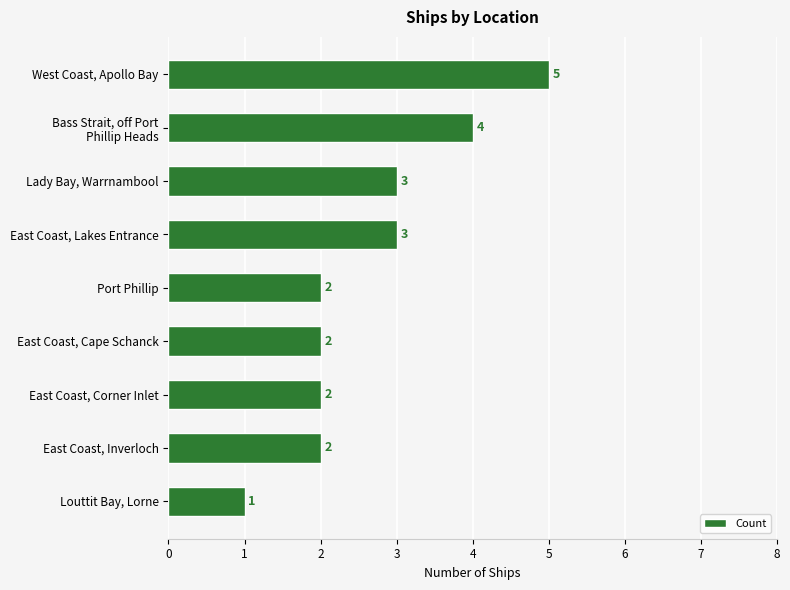

What is the approximate value at Lady Bay, Warrnambool?

3